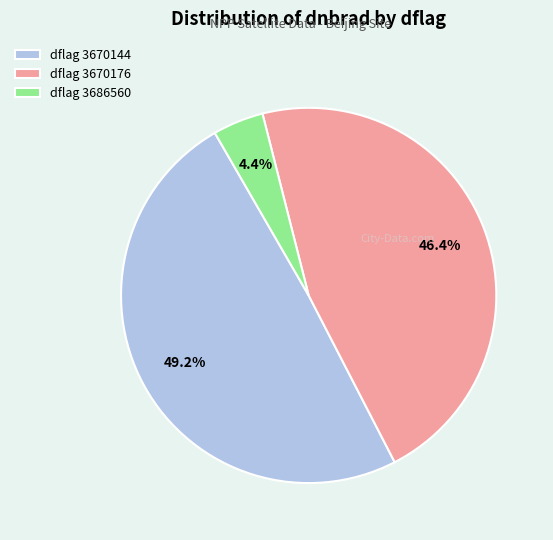

Which slice is the smallest?

dflag 3686560